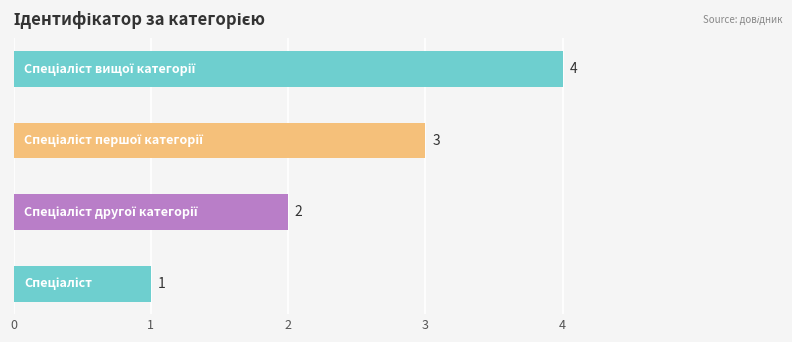

What is the greatest value displayed?

4